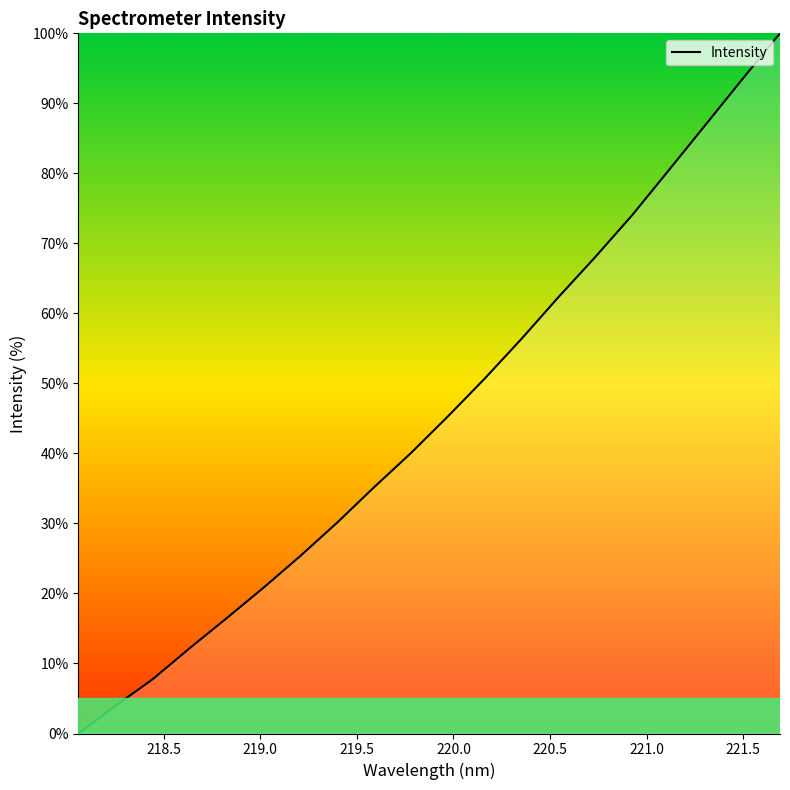

Reading left to right, extract all data points from this chart.

0.0	3.9	7.7	12.1	16.4	20.8	25.3	30.1	35.2	40.1	45.3	50.7	56.4	62.3	68.1	74.1	80.5	87.1	93.6	100.0